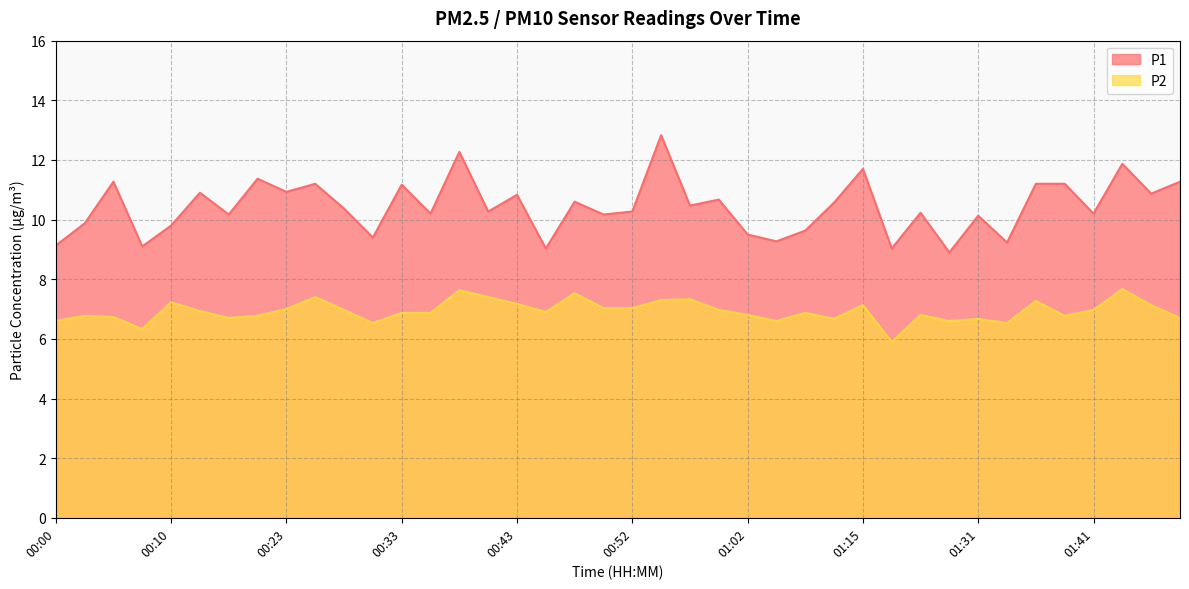

Where is P2 nearest to the value 6?

01:23